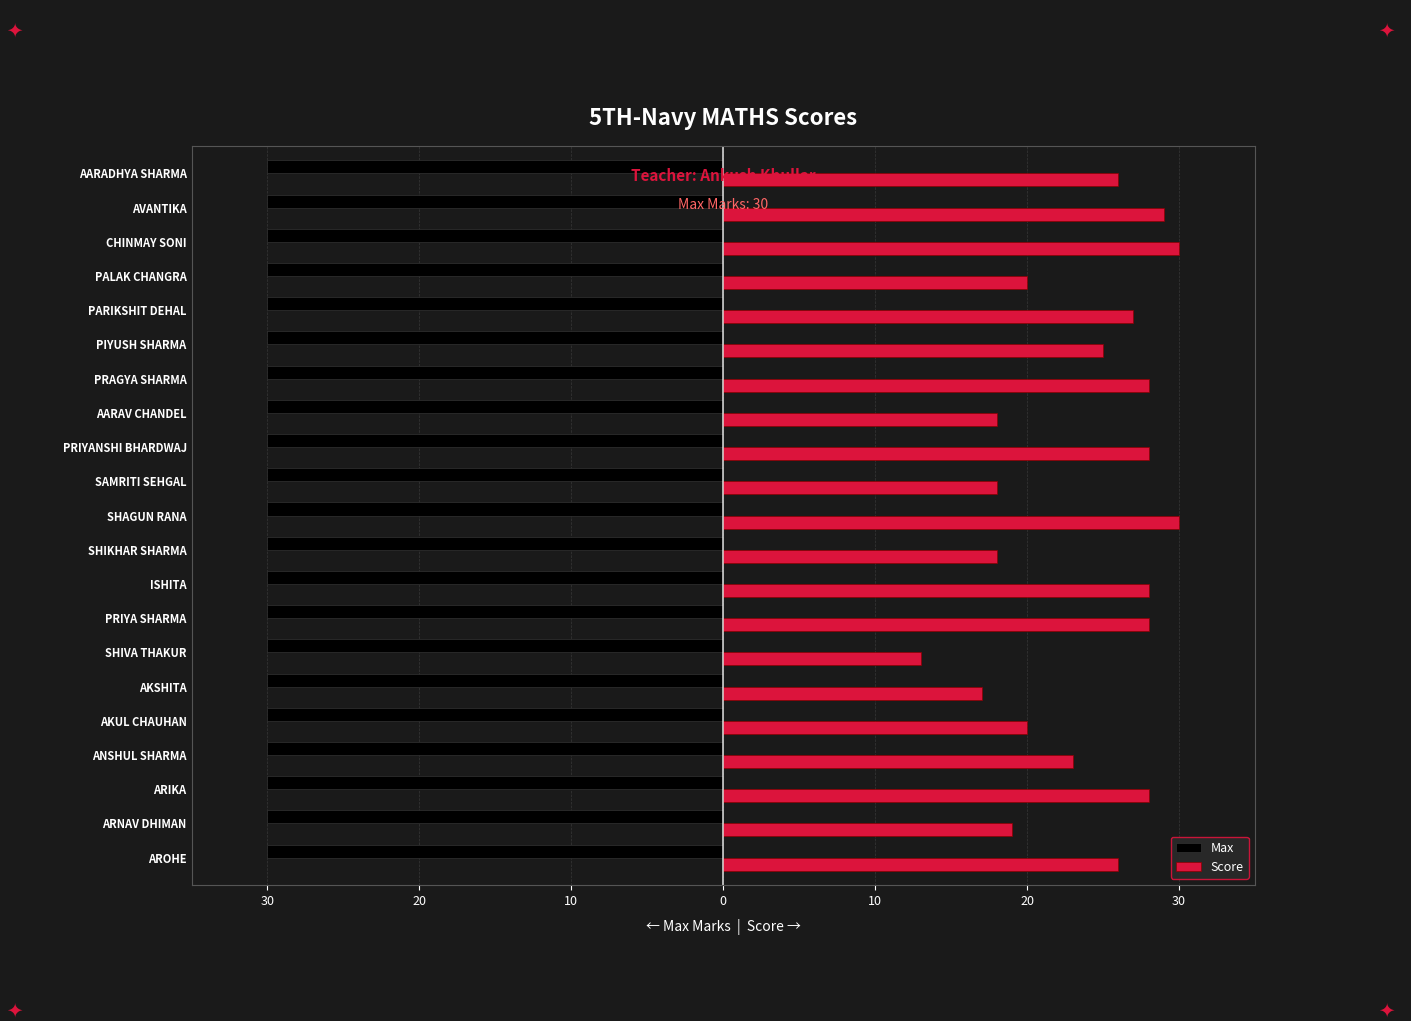

Which series has the largest range (max minus min)?

Score